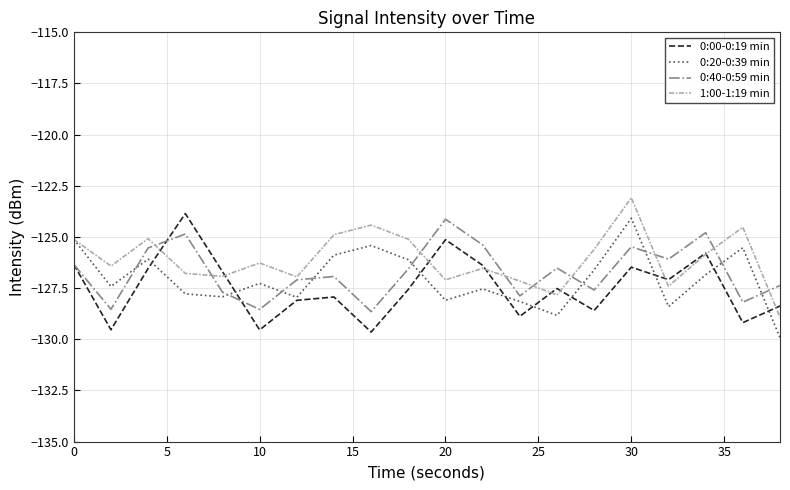

What is the greatest value displayed?

-123.1